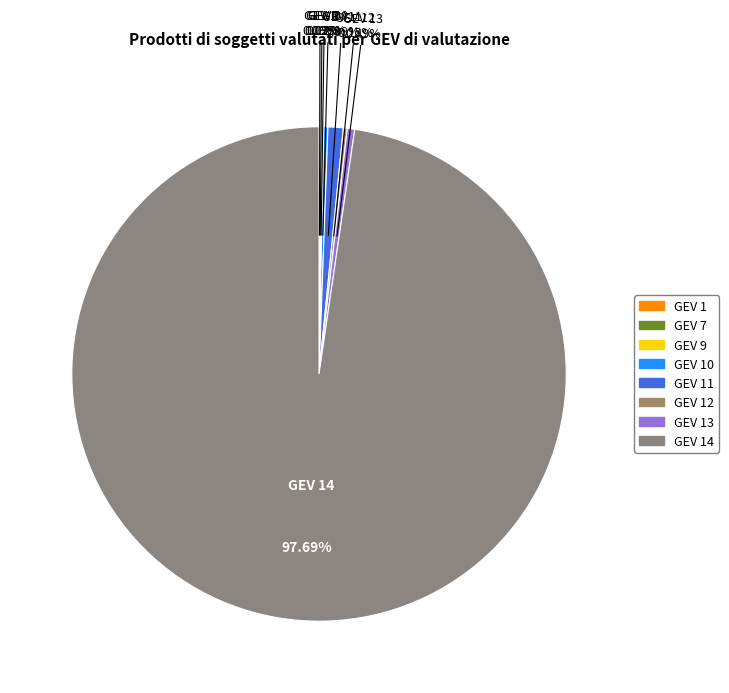

To the nearest percent, what is the difference between the largest and smallest slice percentages?

98%